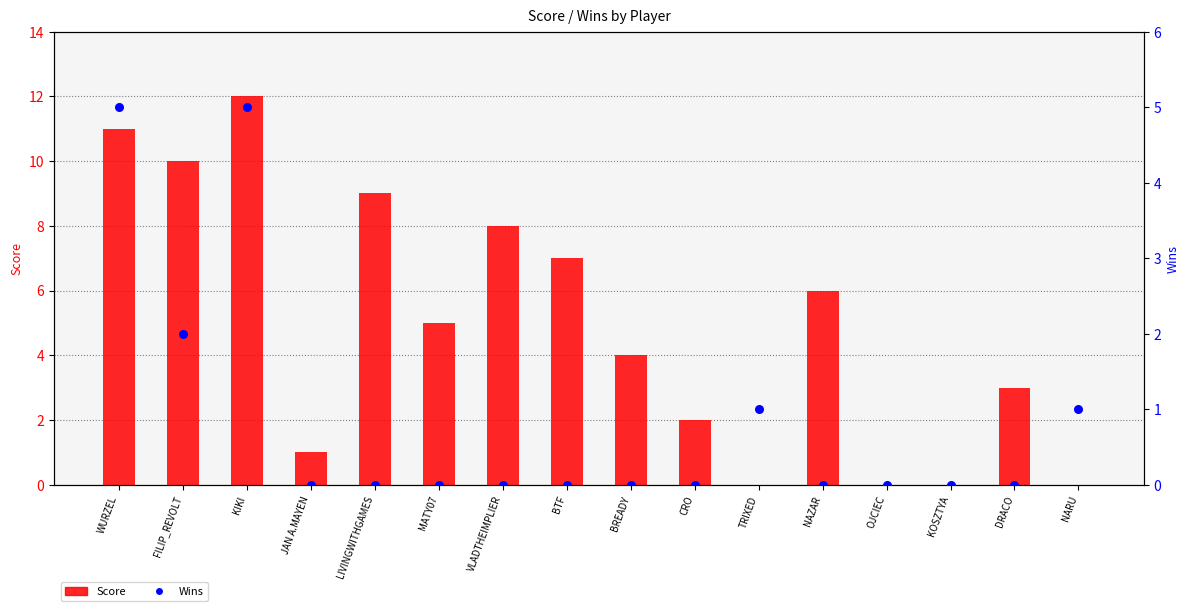

Which series contains the highest Y value?

Score